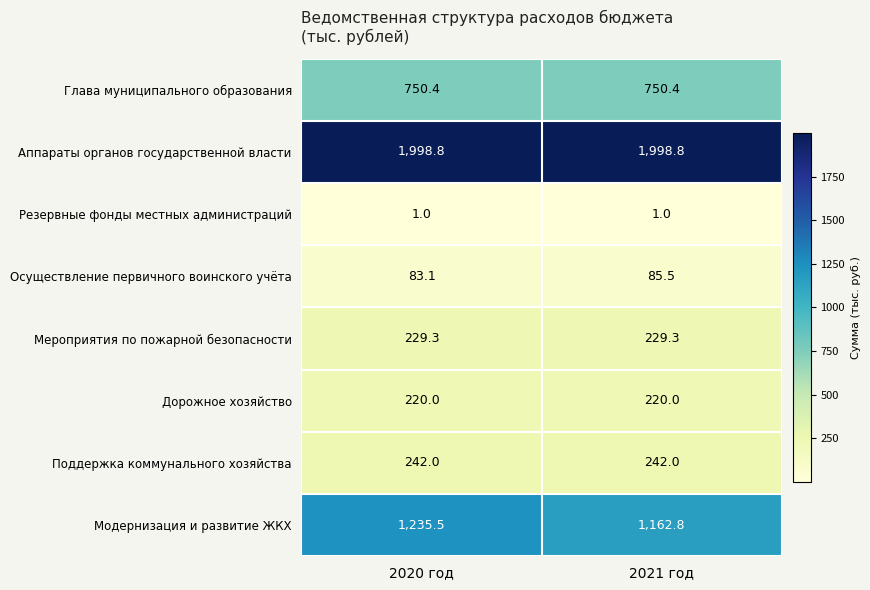

What is the spread (max minus min) of values at 2020 год?

1997.8